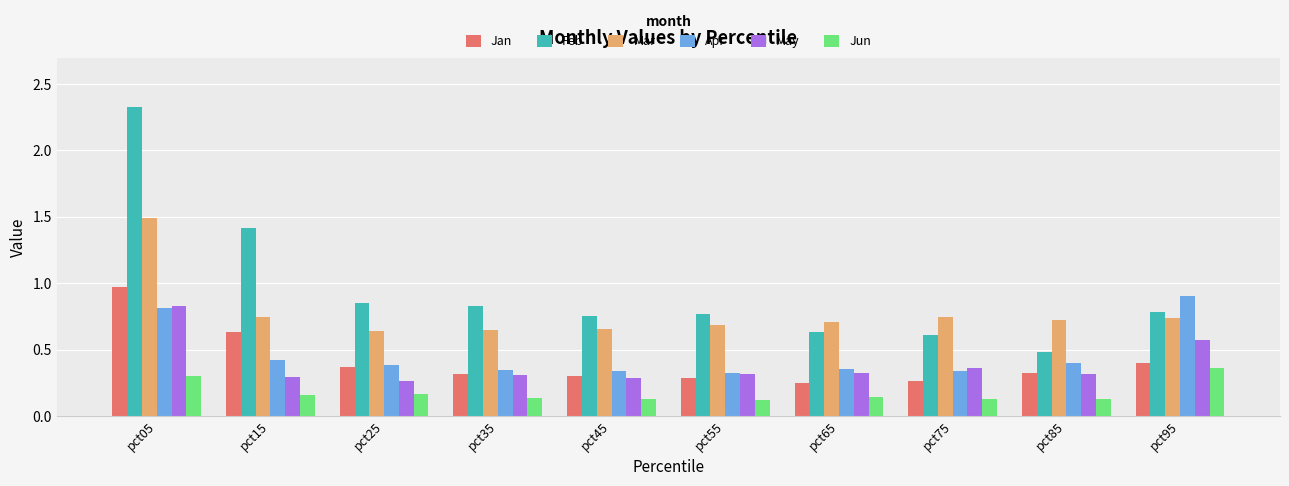

Is it true that Feb equals 0.8 at pct45?

True